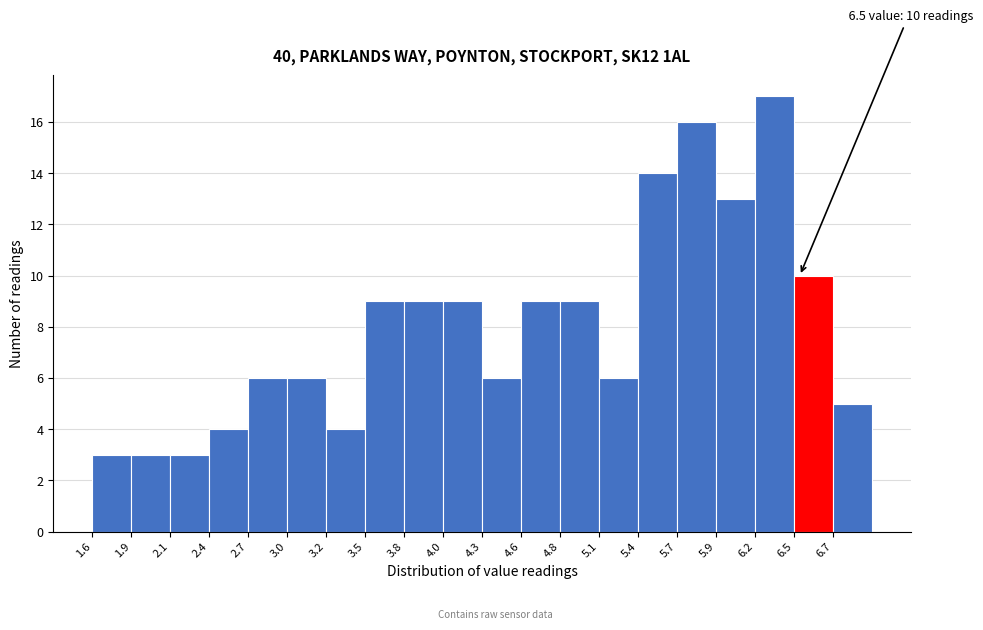

Which range on the x-axis has the tallest bar?

6.19 to 6.46